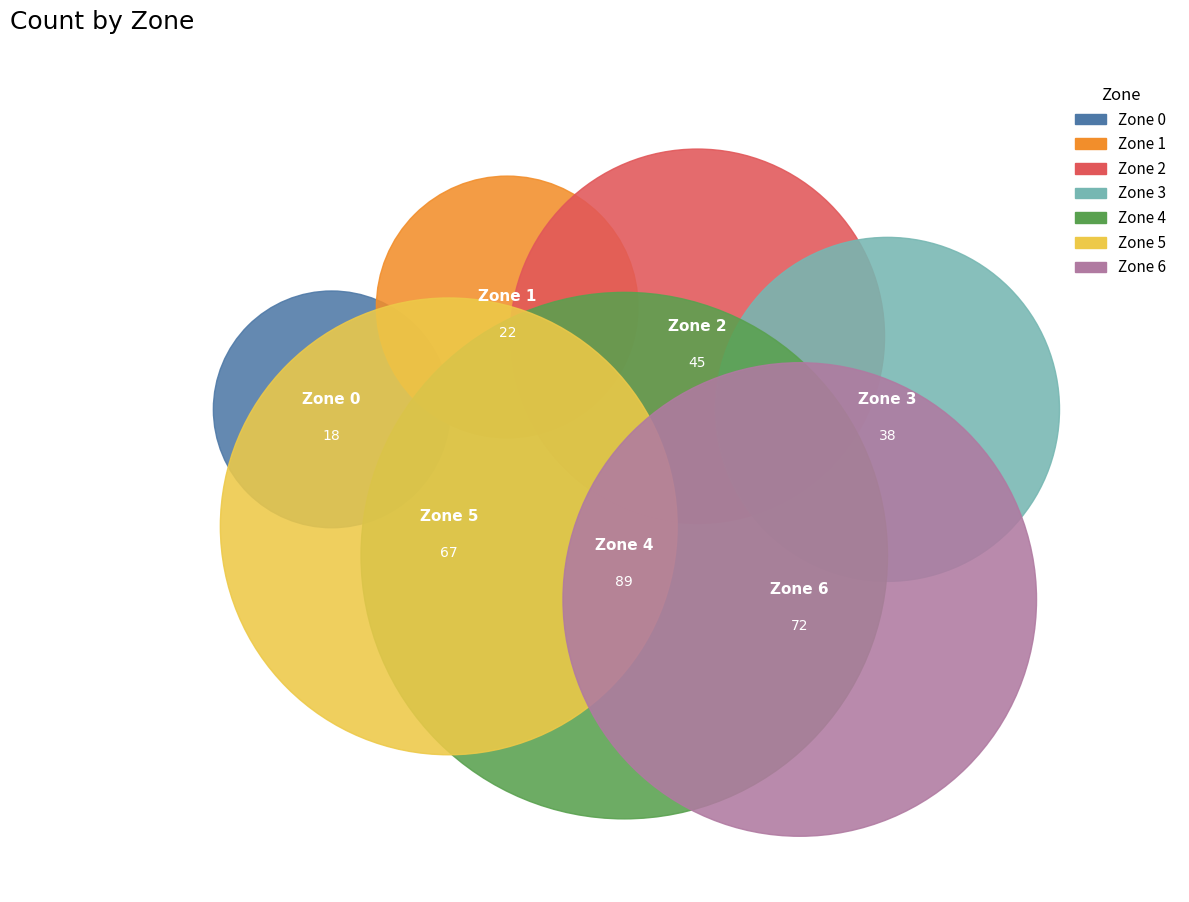

What is the ratio of the value at Zone 4 to the value at Zone 5?

1.3